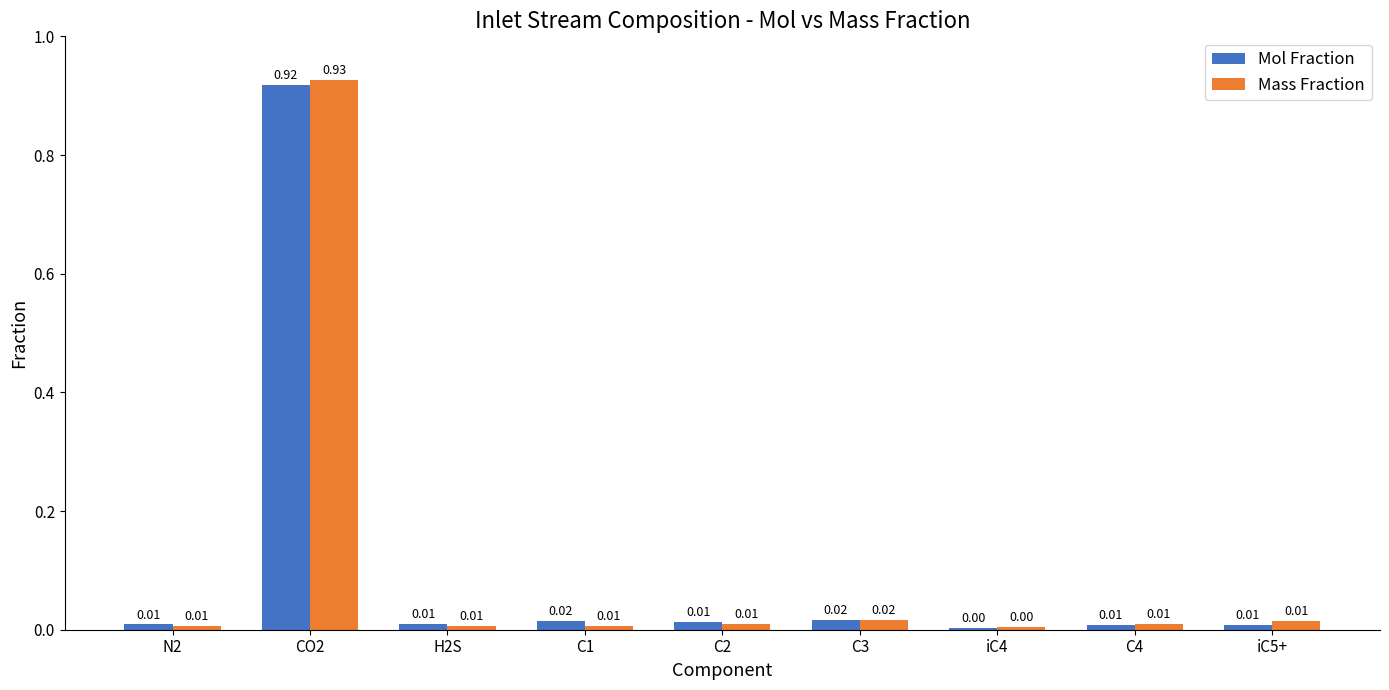

At which category is the sum across all series the highest?

CO2